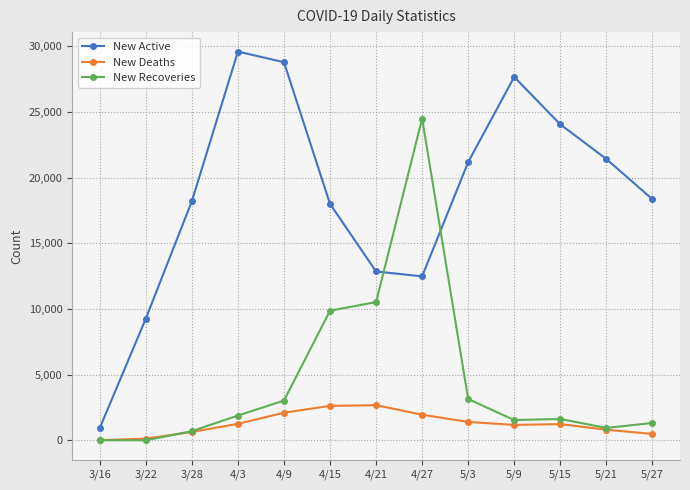

List the series in order of their peak value, highest first.

New Active, New Recoveries, New Deaths